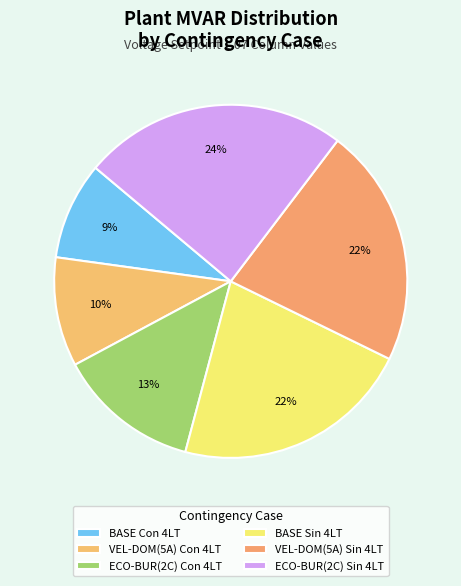

How many segments does this pie chart have?

6